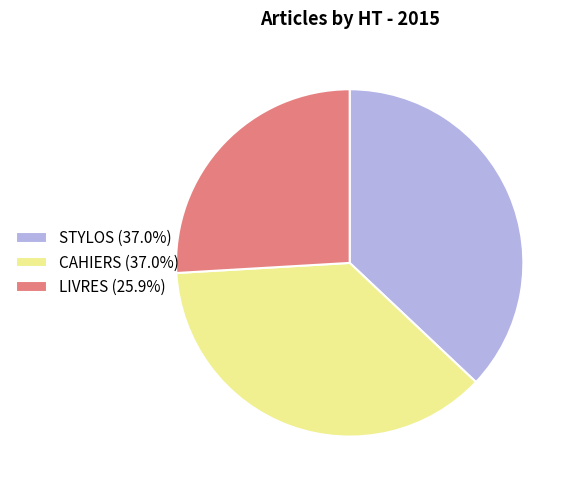

True or false: STYLOS accounts for 31% of the total.

False